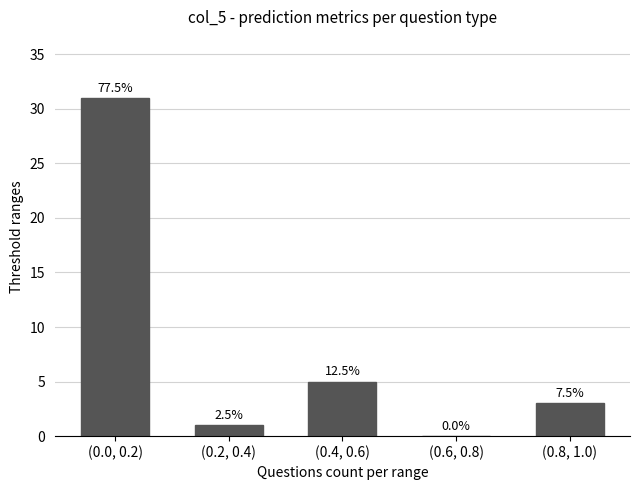

How many series are shown in this chart?

1